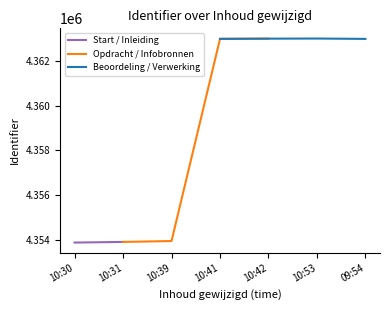

Does the chart have visible grid lines?

No